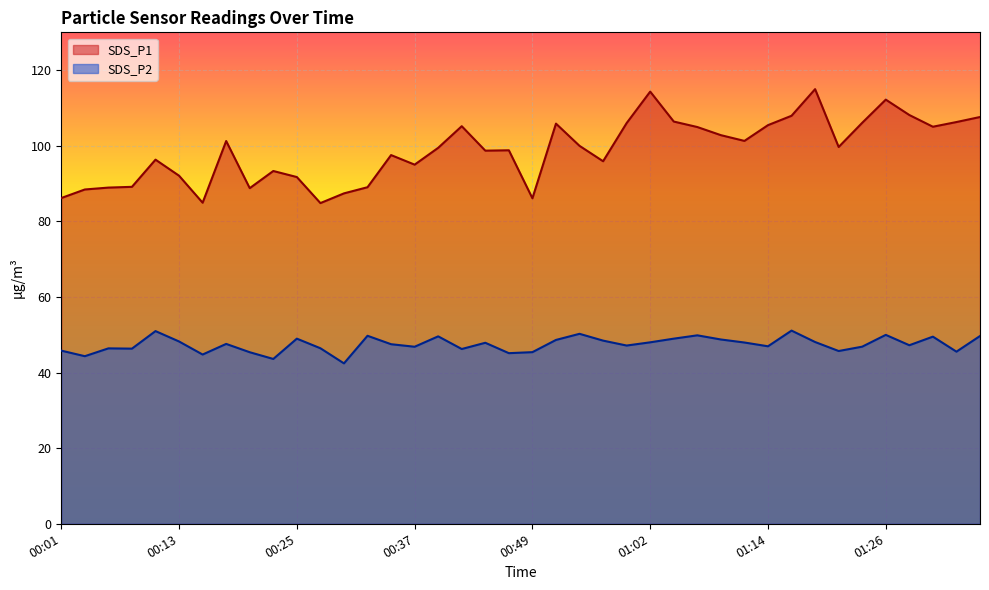

What is the difference between the SDS_P1 values at 00:47 and 00:35?

1.3